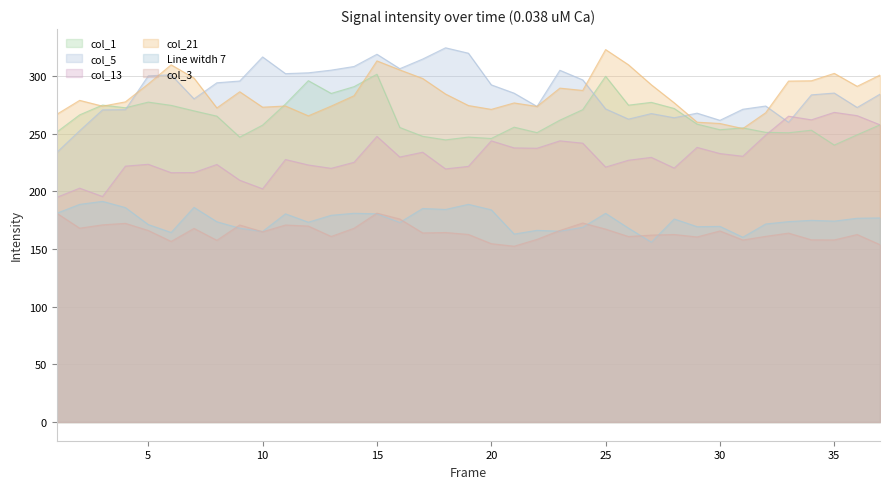

Rank the series by their maximum value, from highest to lowest.

col_5, col_21, col_1, col_13, Line witdh 7, col_3